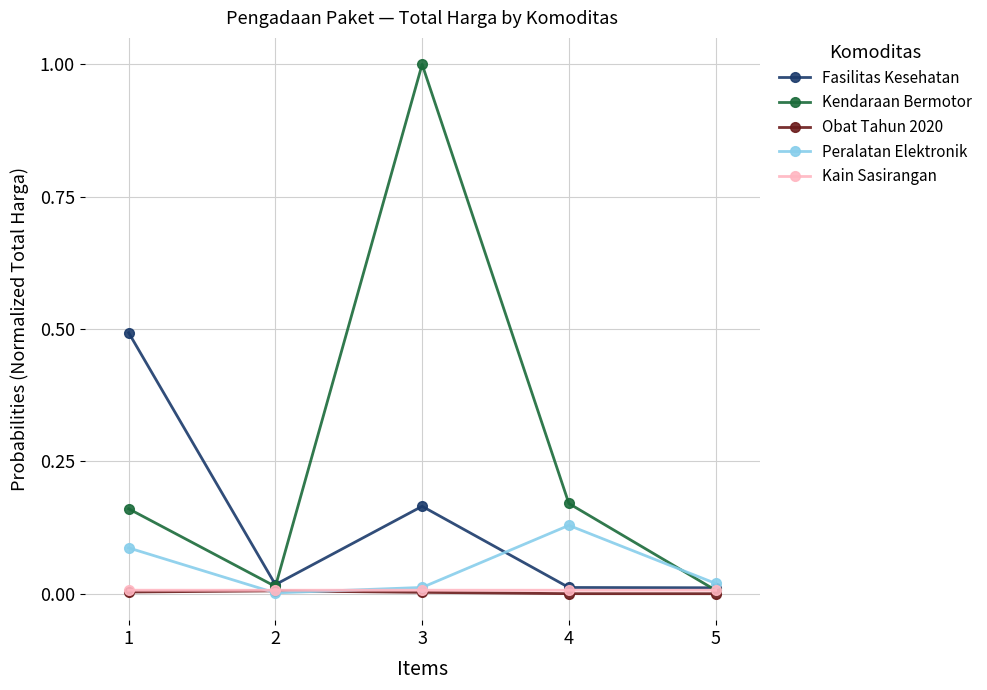

At which category does Fasilitas Kesehatan reach its first local valley?

2